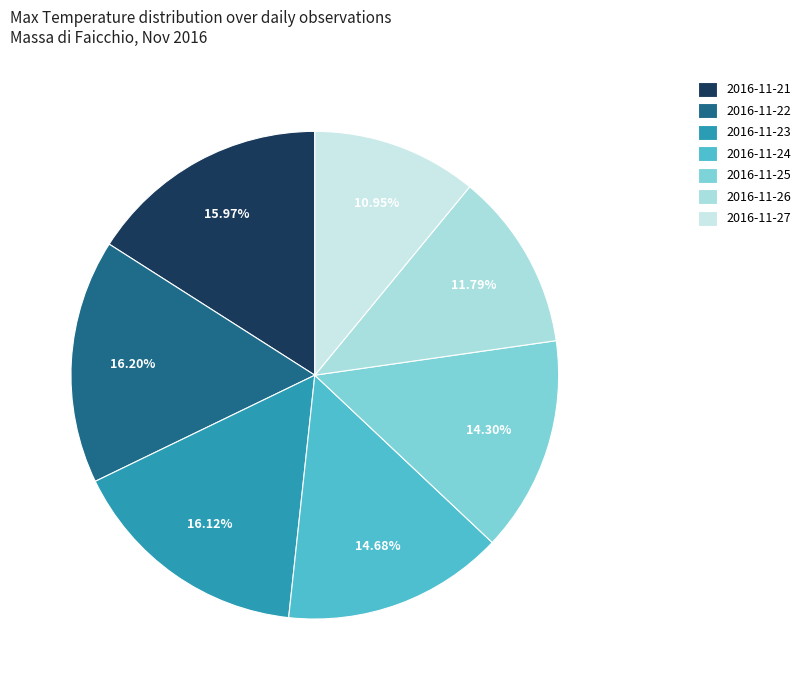

Which slice is the smallest?

2016-11-27